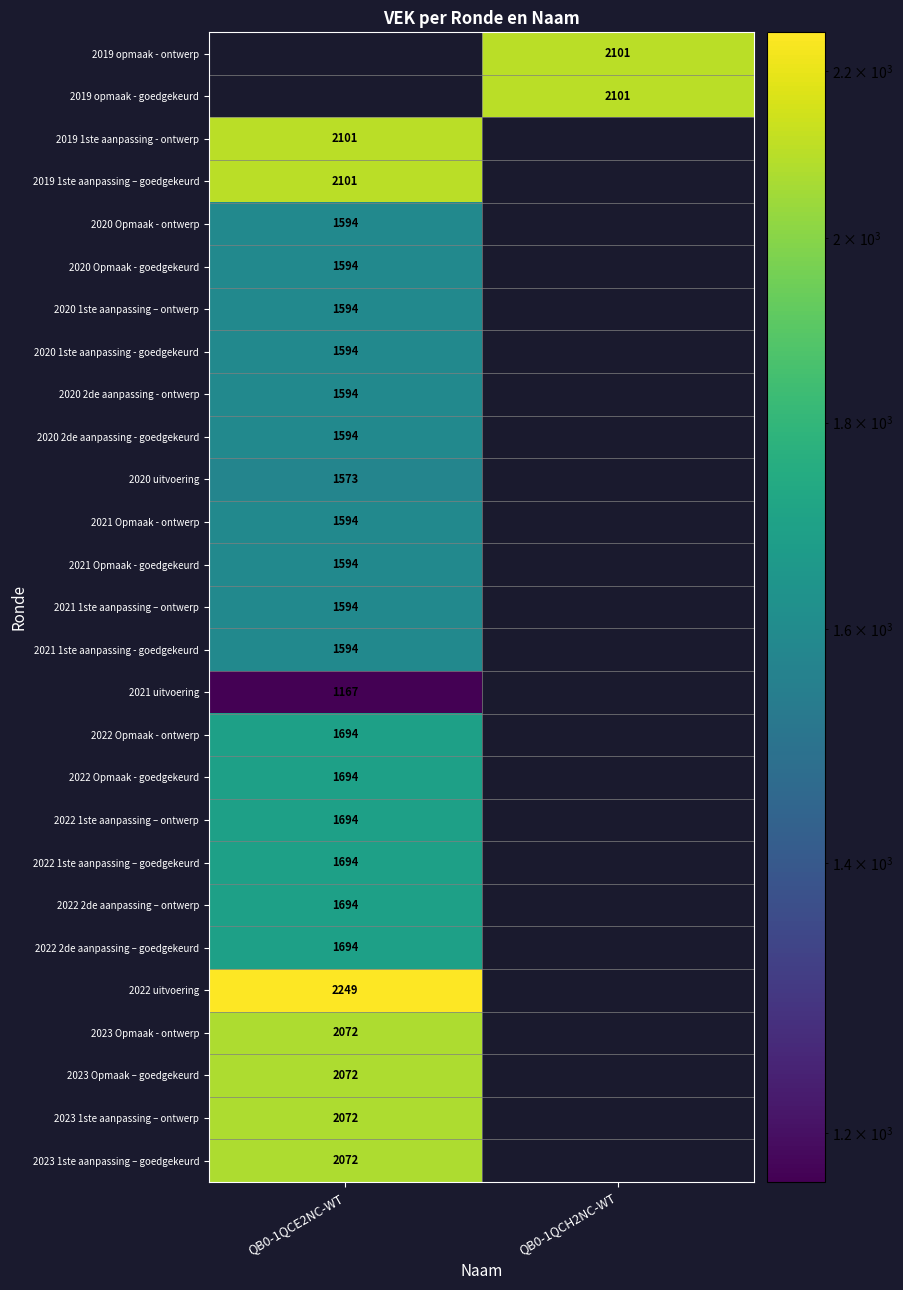

True or false: 2021 Opmaak - goedgekeurd has a value of 2297 at QB0-1QCE2NC-WT.

False